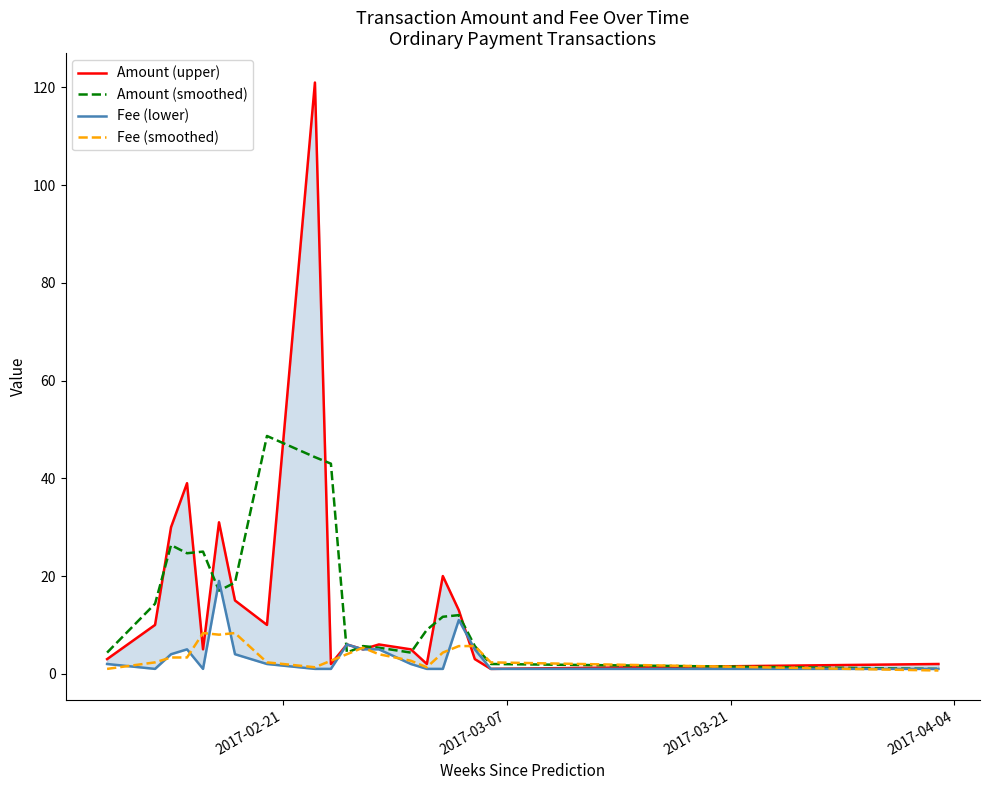

What is the maximum value for Amount (smoothed)?

48.7